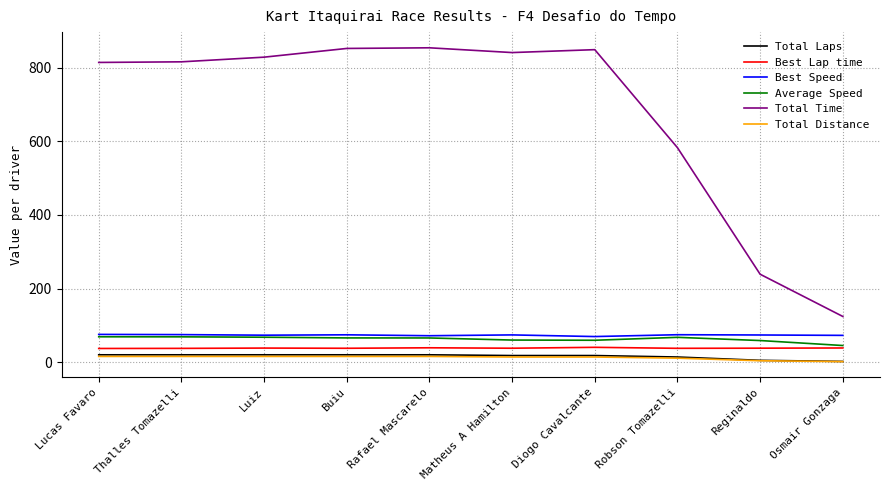

Which series has the widest spread of values?

Total Time